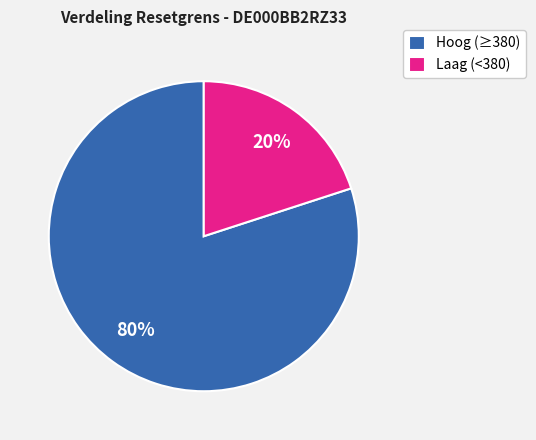

What is the majority slice?

Hoog (≥380)